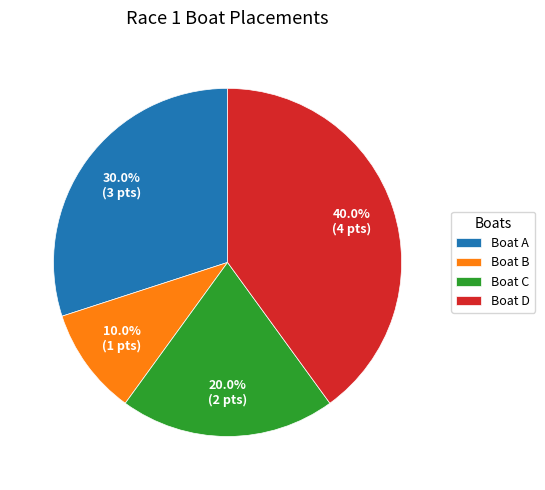

Is there a majority slice in this chart?

No